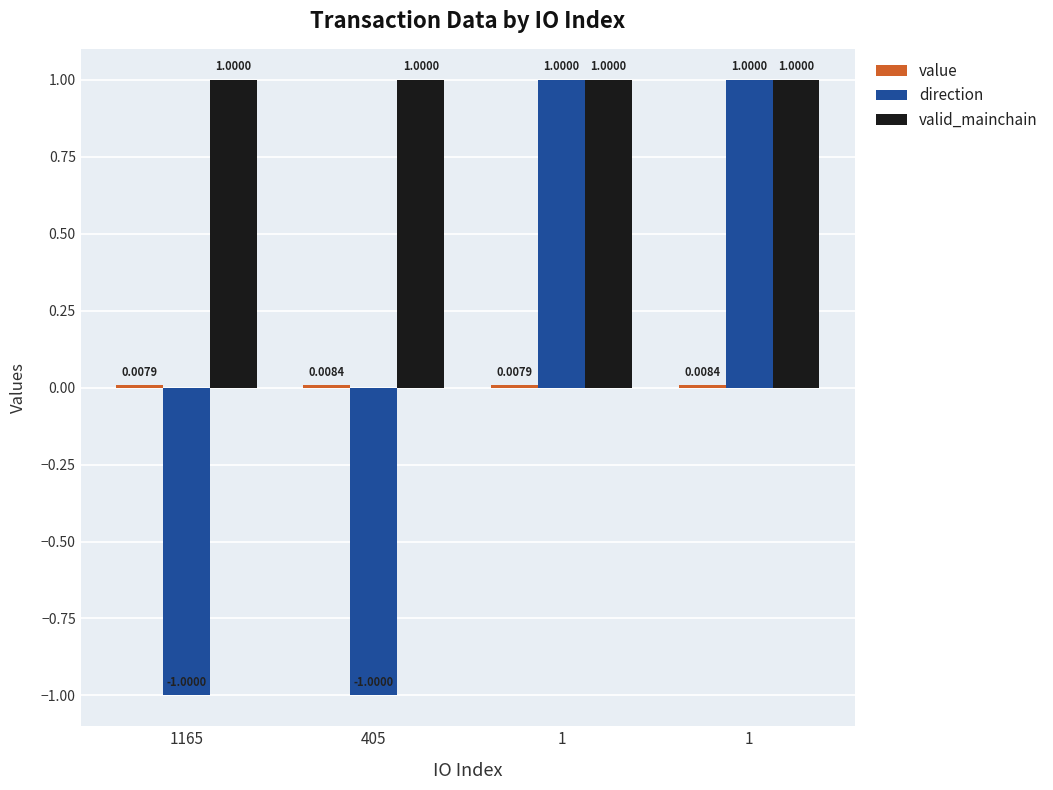

What is the value of the valid_mainchain bar at the 4th from the left?

1.0